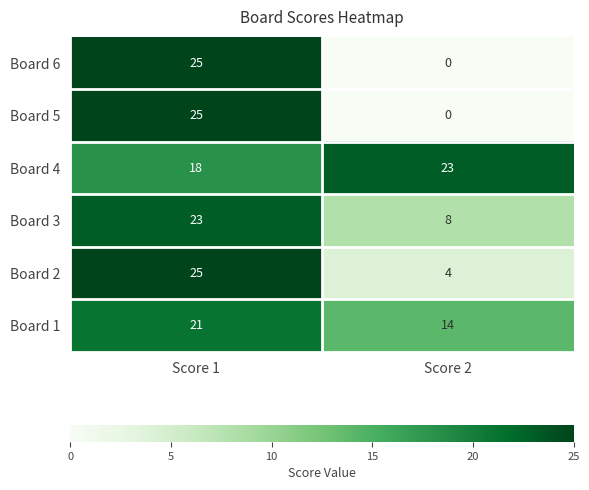

True or false: Board 5 has a value of 25 at Score 1.

True